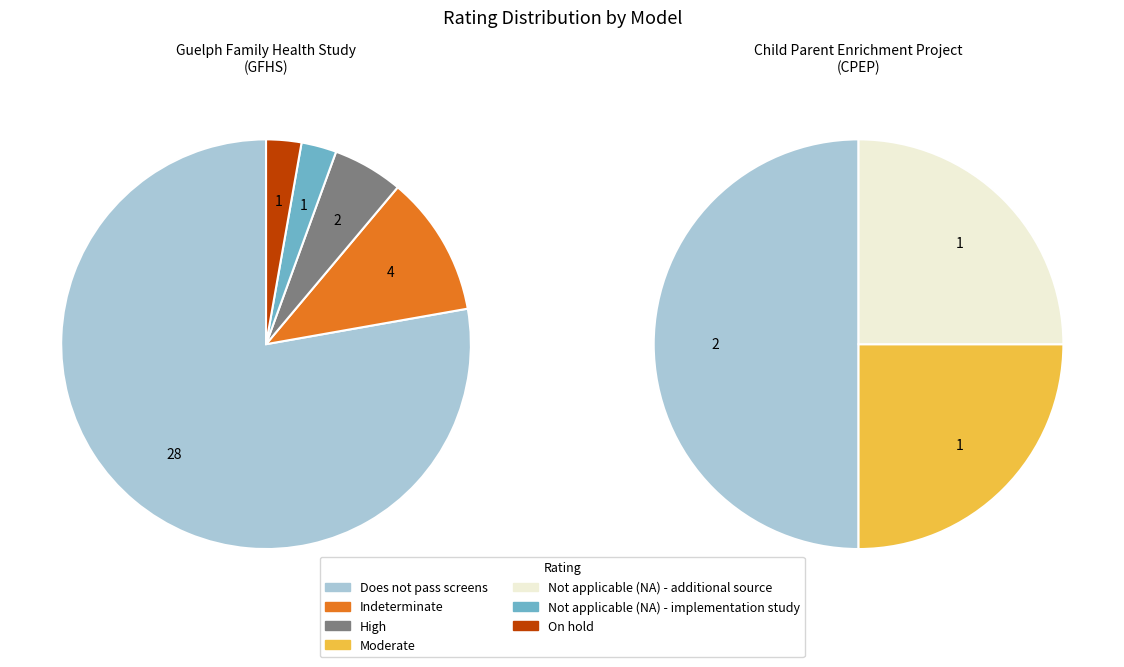

To the nearest percent, what is the average slice percentage?

14%